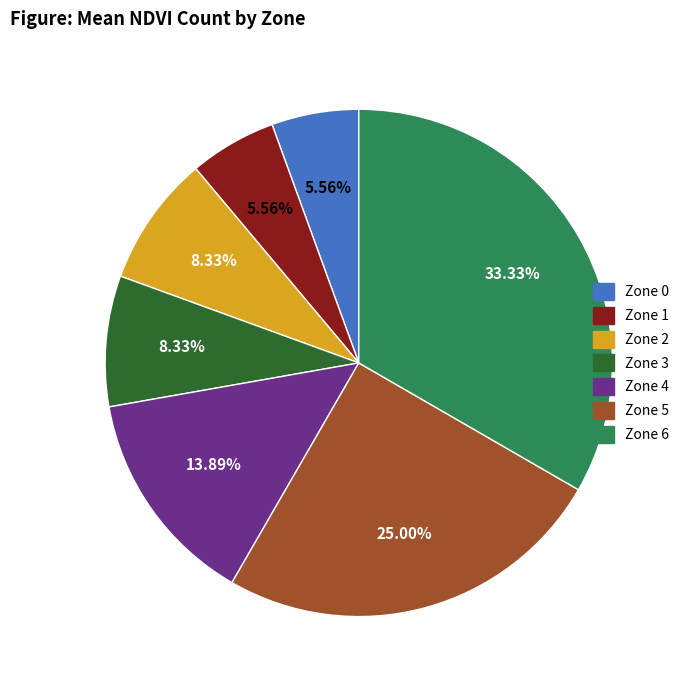

Do Zone 2 and Zone 6 together represent more than half of the pie?

No